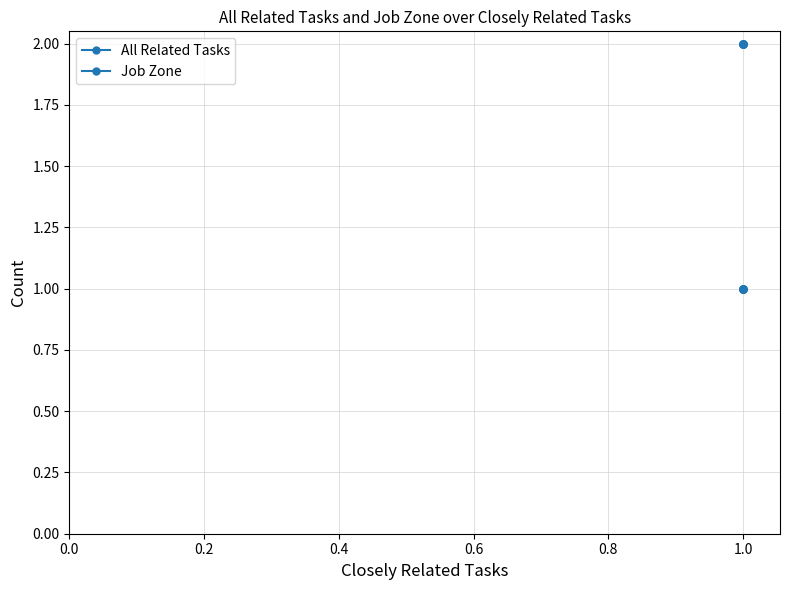

What position from the left is 0.0?

1